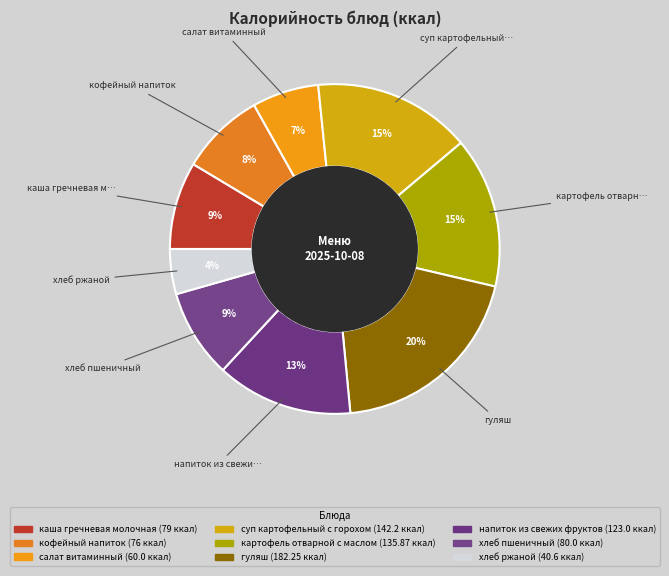

What percentage is the каша гречневая молочная slice, to the nearest percent?

9%